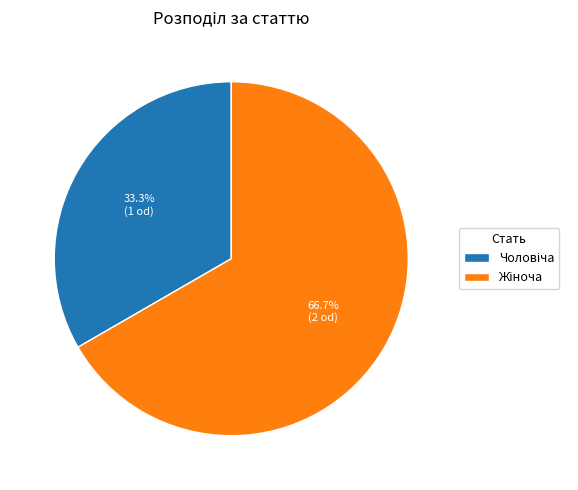

Is there a majority slice in this chart?

Yes